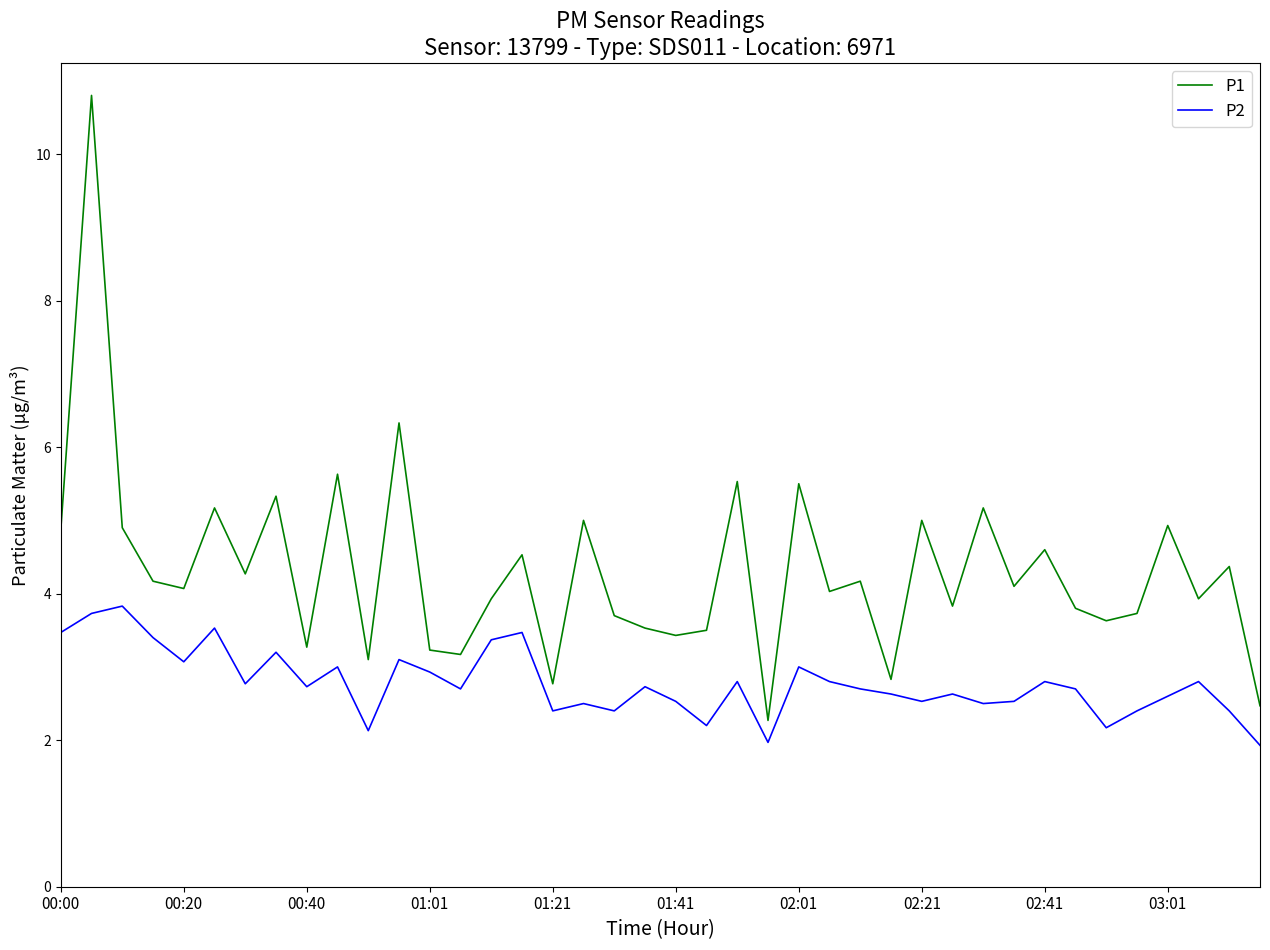

Rank the series by their average value, from lowest to highest.

P2, P1